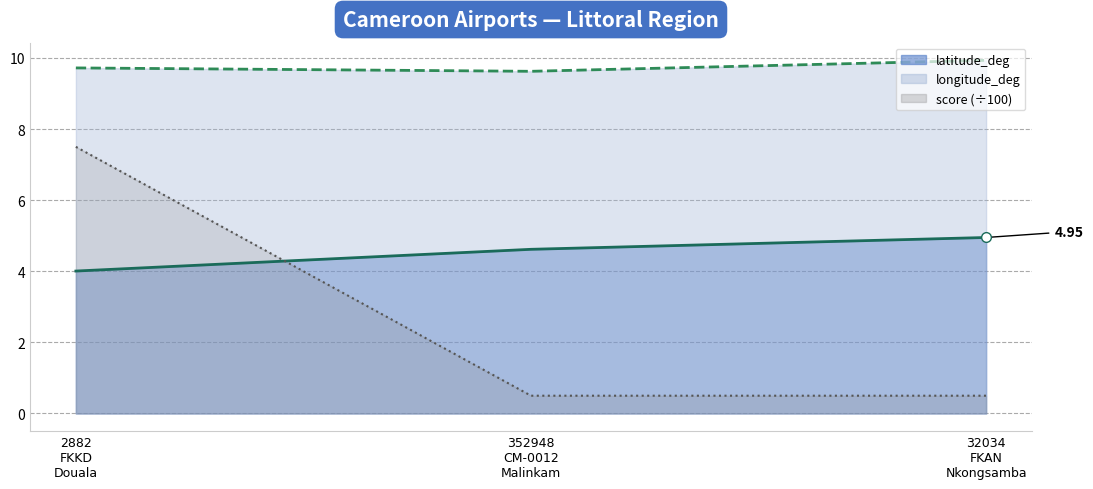

Does the chart have visible grid lines?

Yes